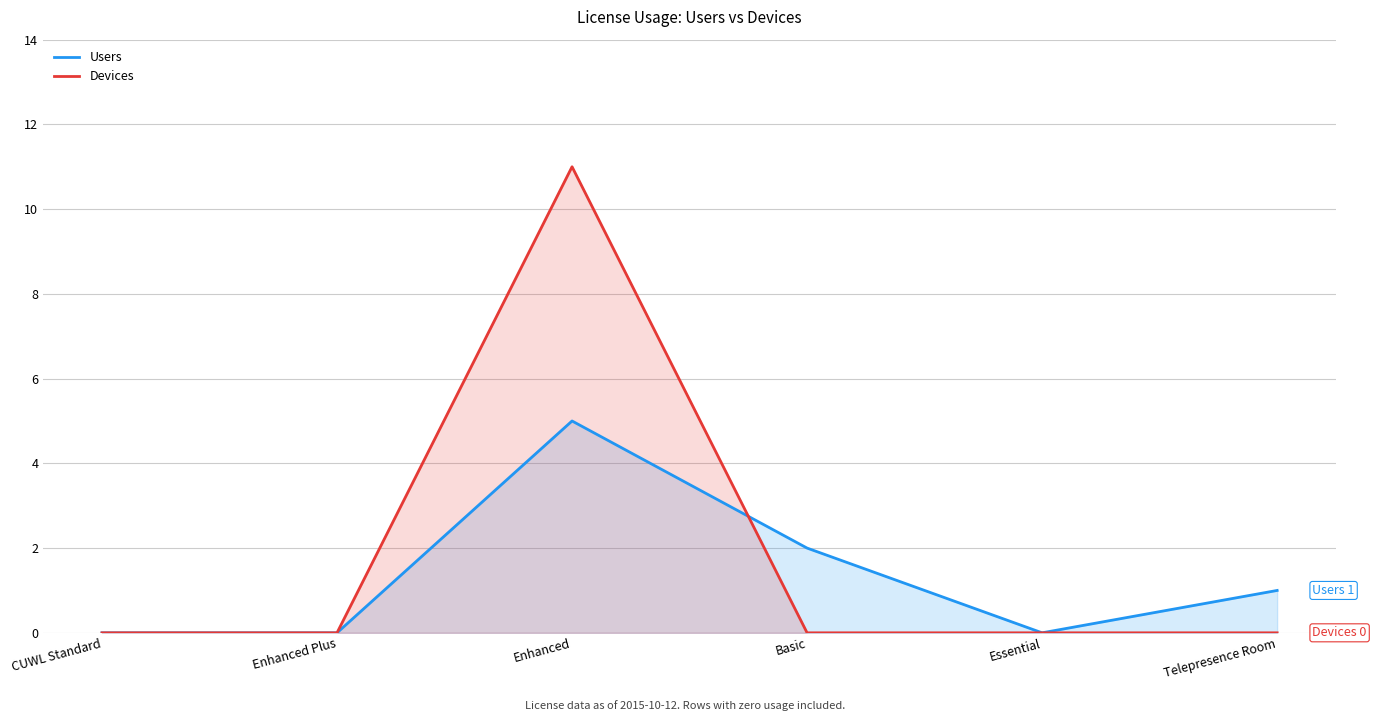

Which series has the largest total across all categories?

Devices